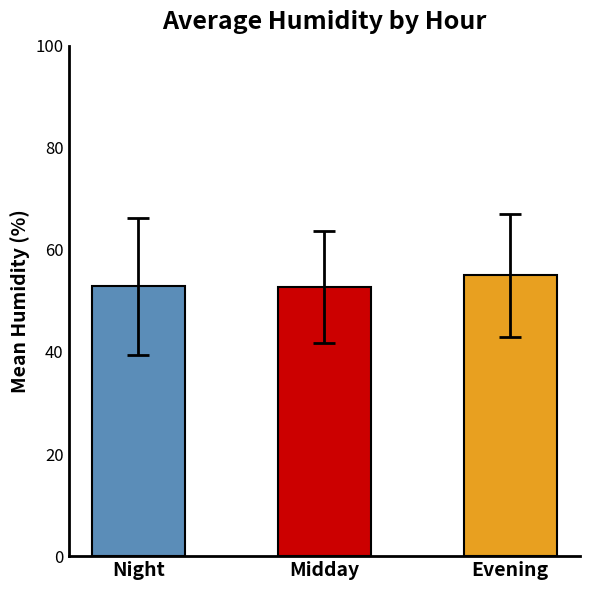

Count the number of categories in the chart.

3